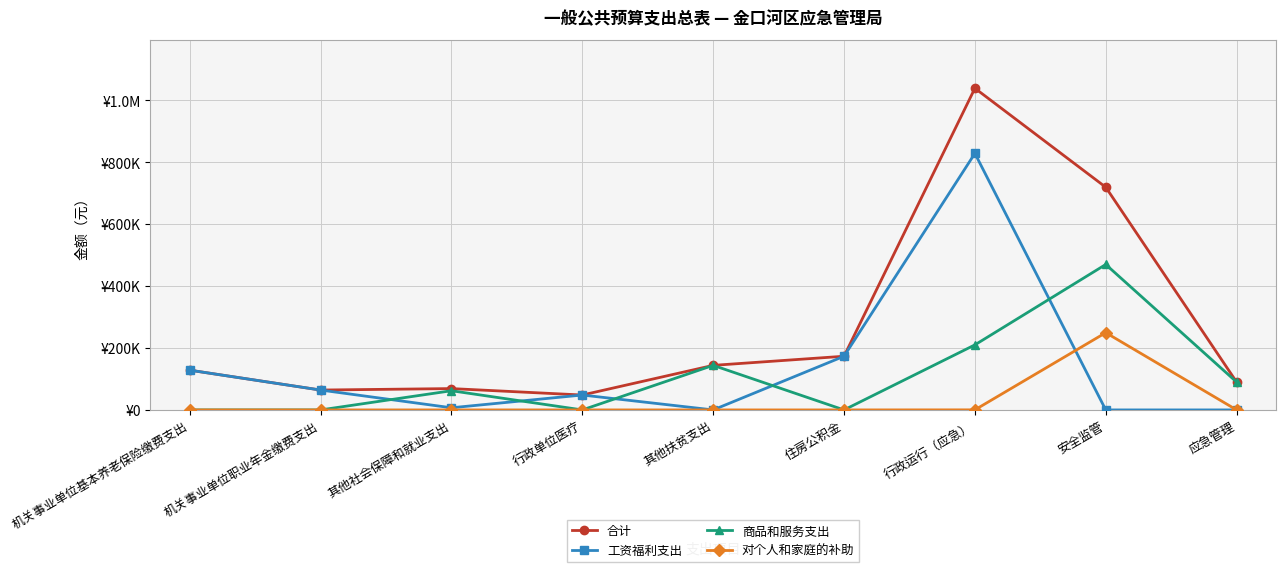

Does the chart display data point markers on the line(s)?

Yes